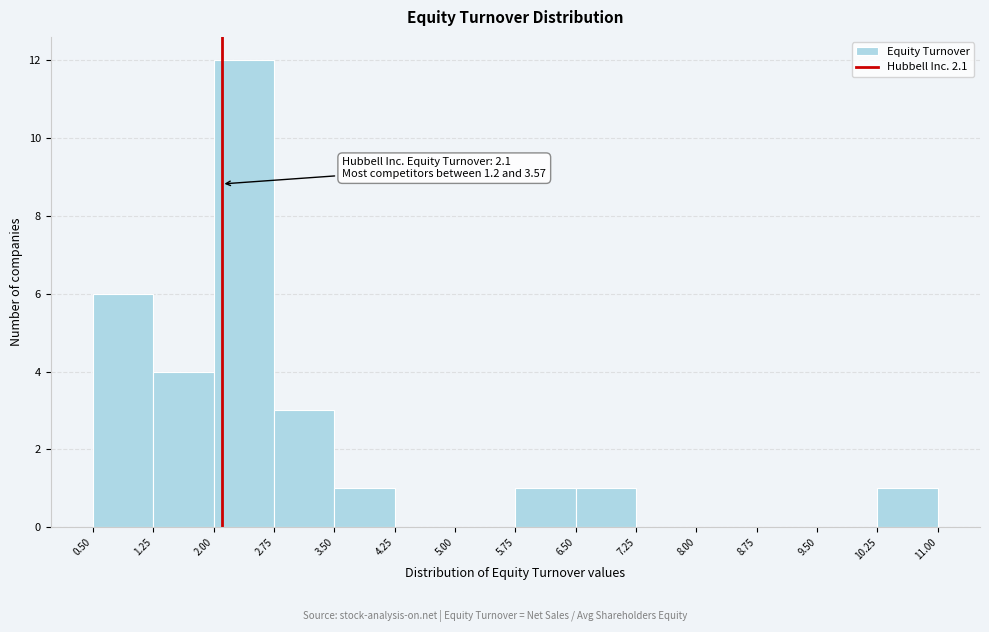

Over which range of the x-axis is the bar tallest?

2.00 to 2.75